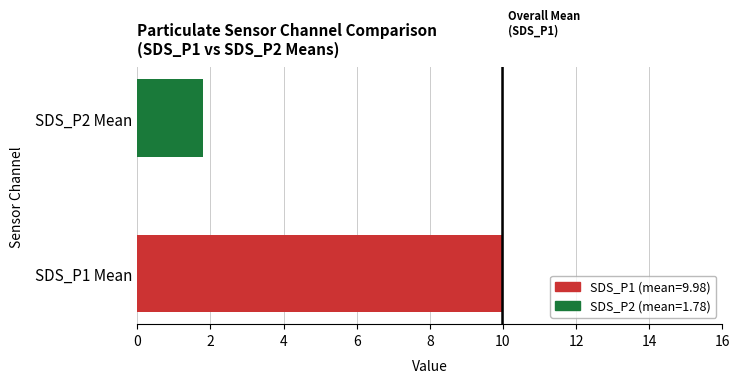

The value at SDS_P2 Mean is 0.9. True or false?

False